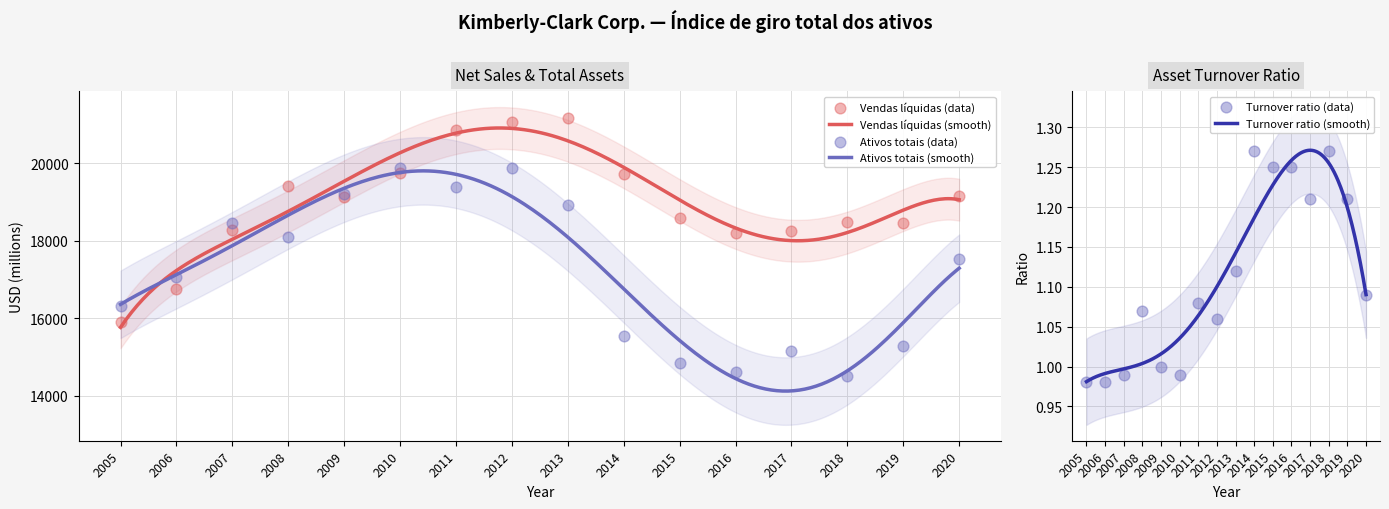

Which series contains the lowest Y value?

Índice de giro total dos ativos